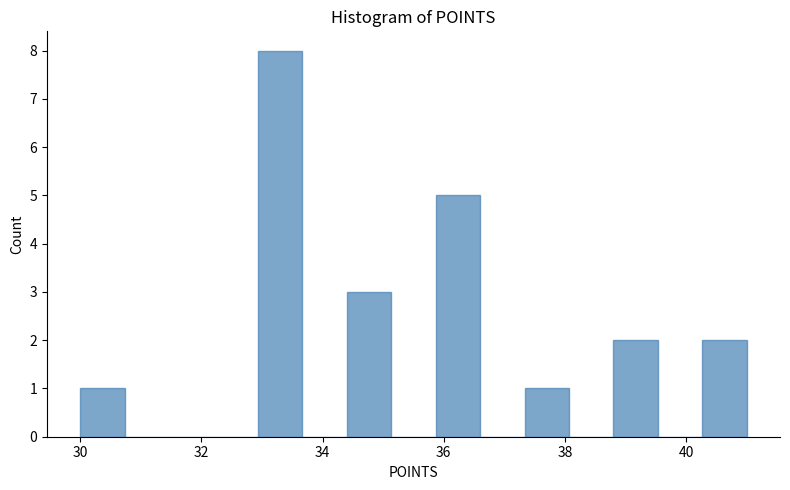

Read against the x-axis, roughly where is the centre of the tallest bar?

33.4